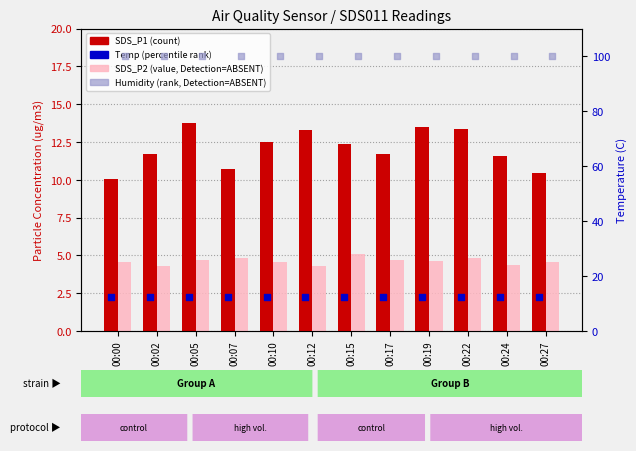

Which series reaches the maximum Y coordinate?

Humidity (rank, Detection=ABSENT)